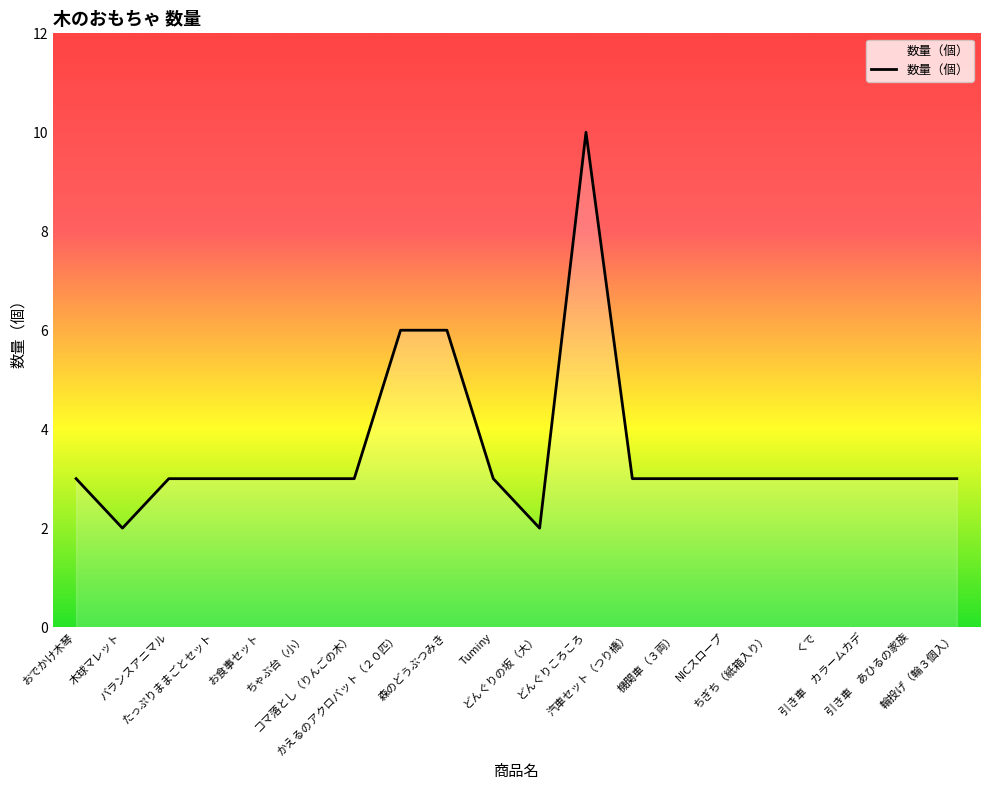

Reading right to left, what are all the values shown in this chart?

輪投げ（輪３個入）=3	引き車　あひるの家族=3	引き車　カラームカデ=3	くで=3	ちぎち（紙箱入り）=3	NICスロープ=3	機関車（３両）=3	汽車セット（つり橋）=3	どんぐりころころ=10	どんぐりの坂（大）=2	Tuminy=3	森のどうぶつみき=6	かえるのアクロバット（２０匹）=6	コマ落とし（りんごの木）=3	ちゃぶ台（小）=3	お食事セット=3	たっぷりままごとセット=3	バランスアニマル=3	木球マレット=2	おでかけ木琴=3